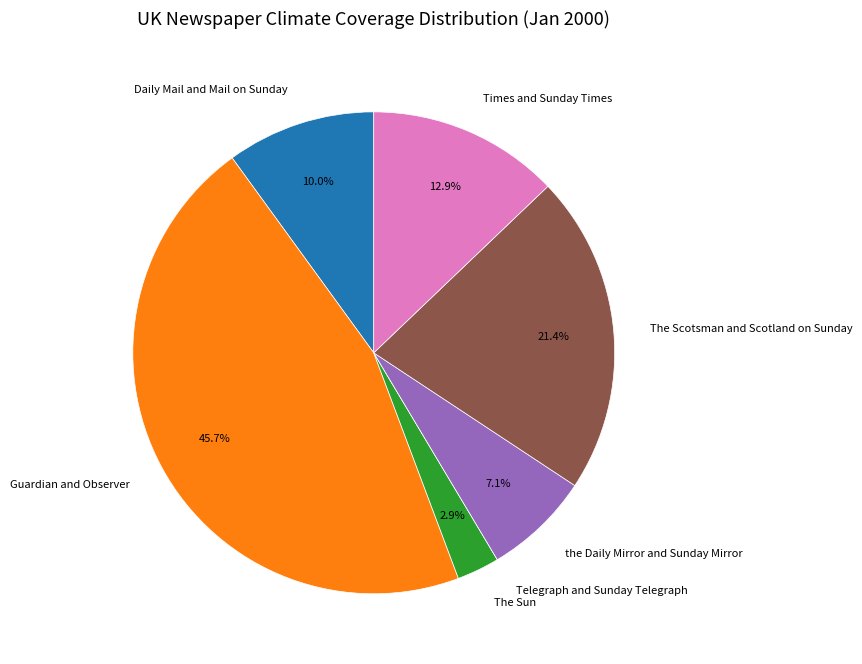

What portion of the pie excludes The Sun?

97.1%